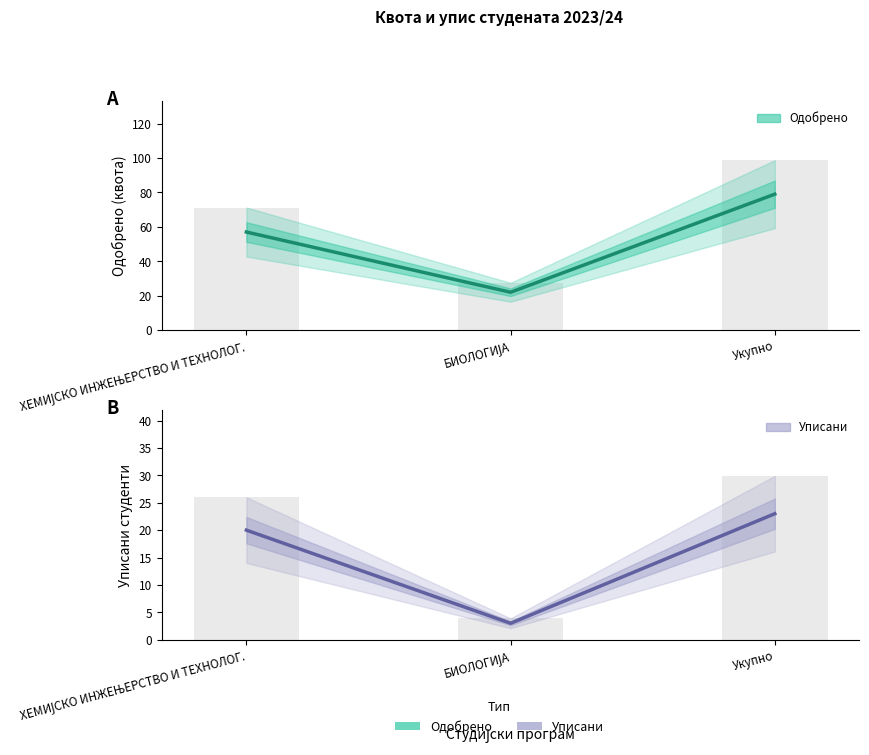

Reading right to left, extract all data points from this chart.

Одобрено: Укупно=79	БИОЛОГИЈА=22	ХЕМИЈСКО ИНЖЕЊЕРСТВО И ТЕХНОЛОГ.=57
Уписани: Укупно=23	БИОЛОГИЈА=3	ХЕМИЈСКО ИНЖЕЊЕРСТВО И ТЕХНОЛОГ.=20